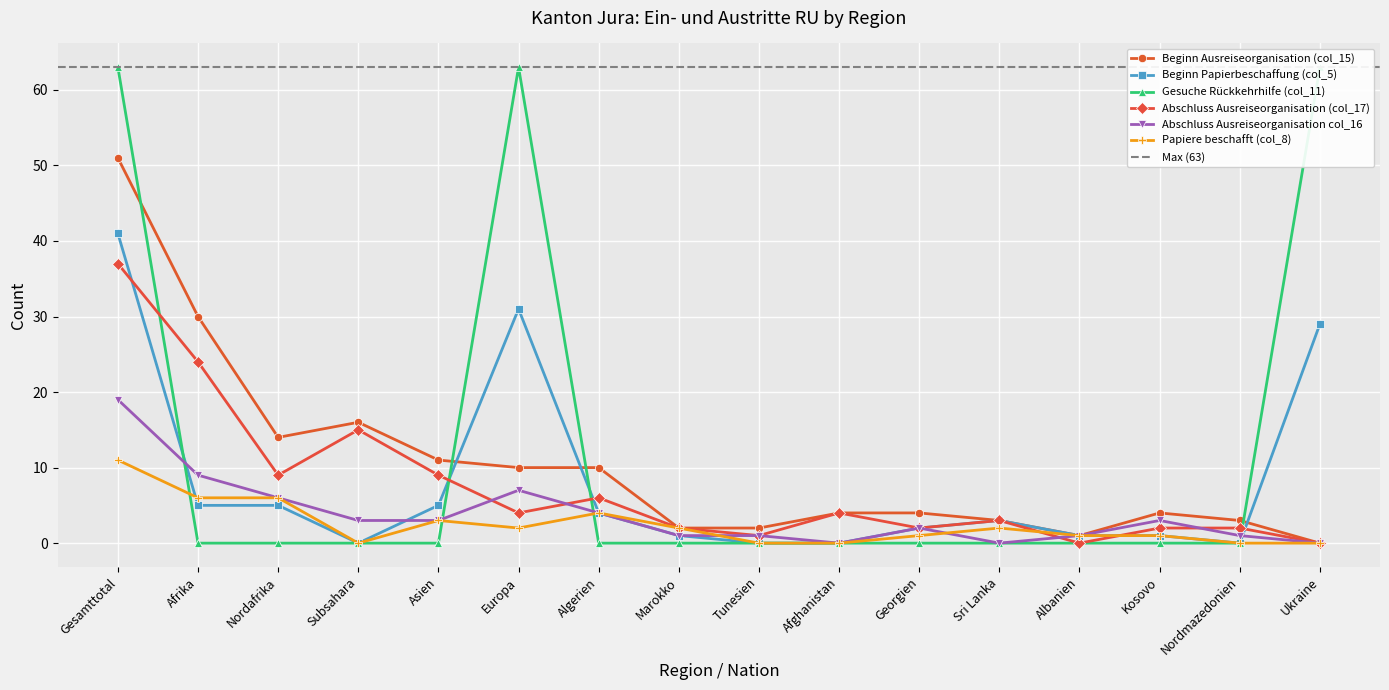

What is the total value across all series at Tunesien?

4